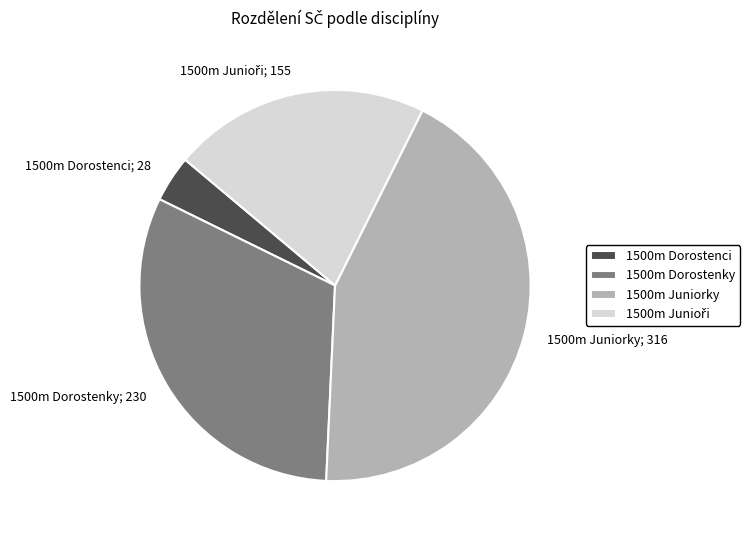

Is there any slice that represents more than half of the pie?

No